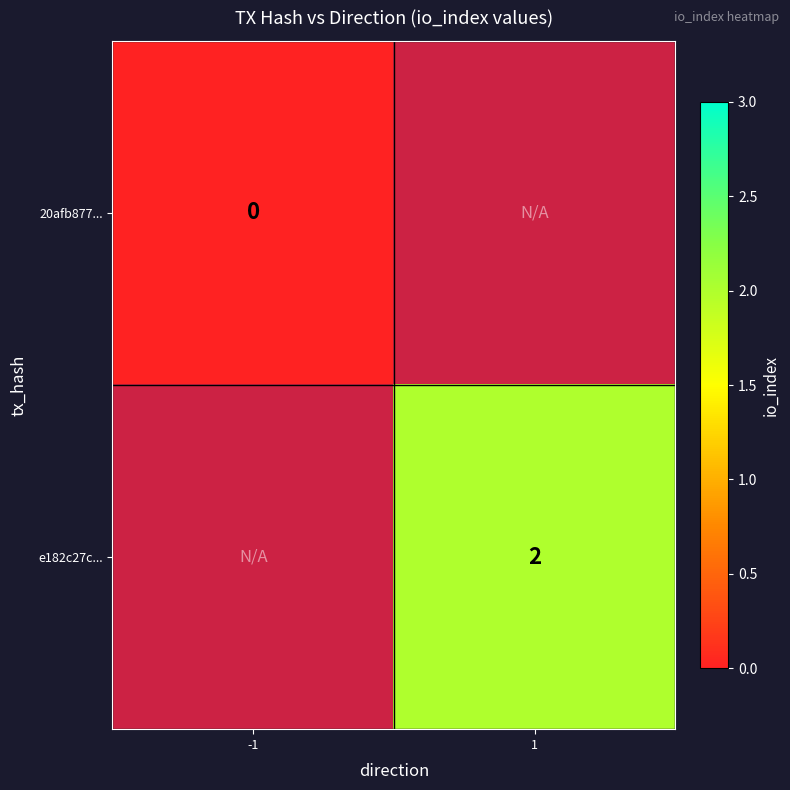

Is the value of 20afb877... at -1 greater than the value of e182c27c... at 1?

No